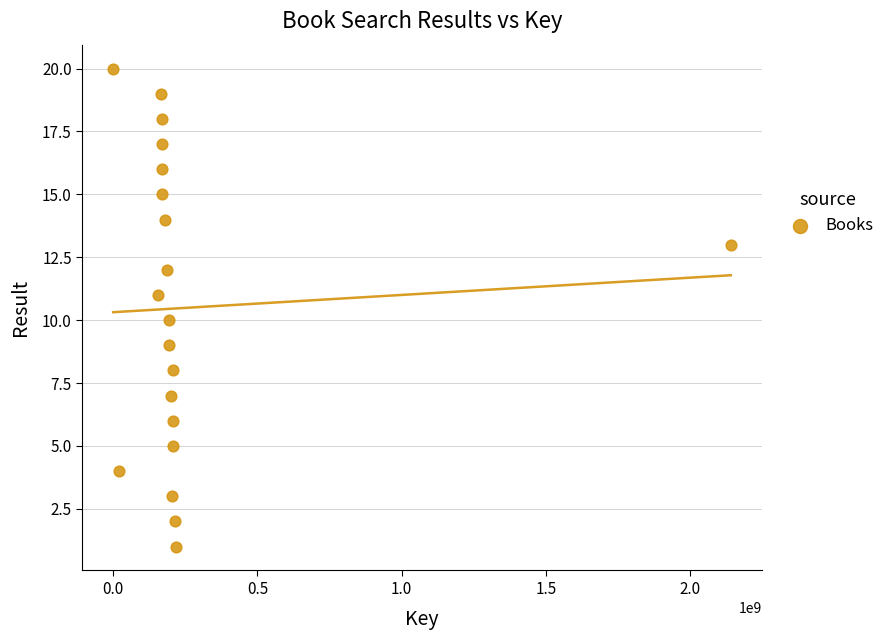

What is the range of X values (max minus min)?

2141091510